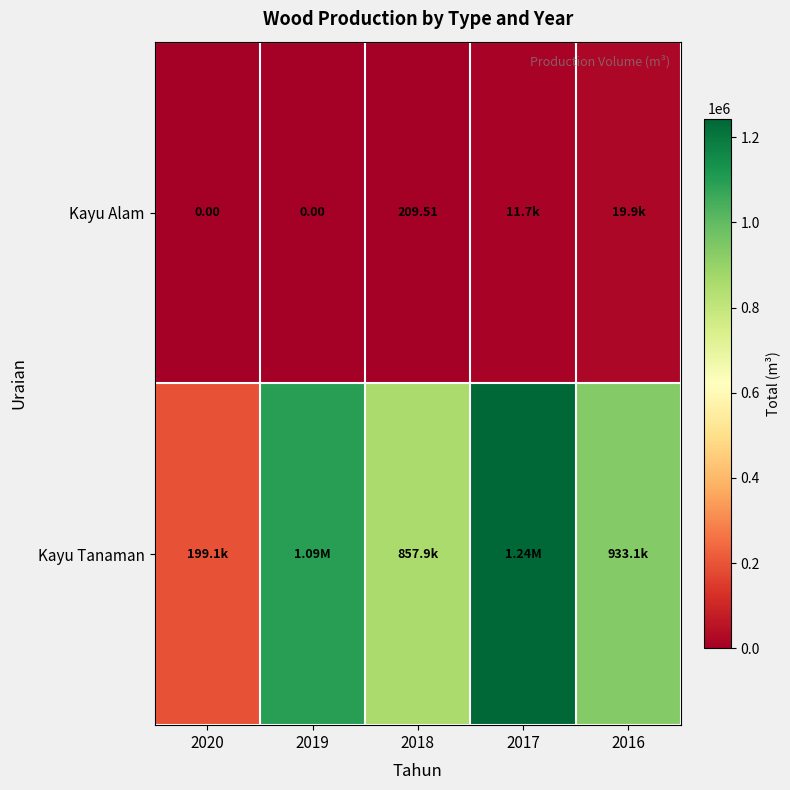

What is the average value of the Kayu Tanaman series?

865574.0